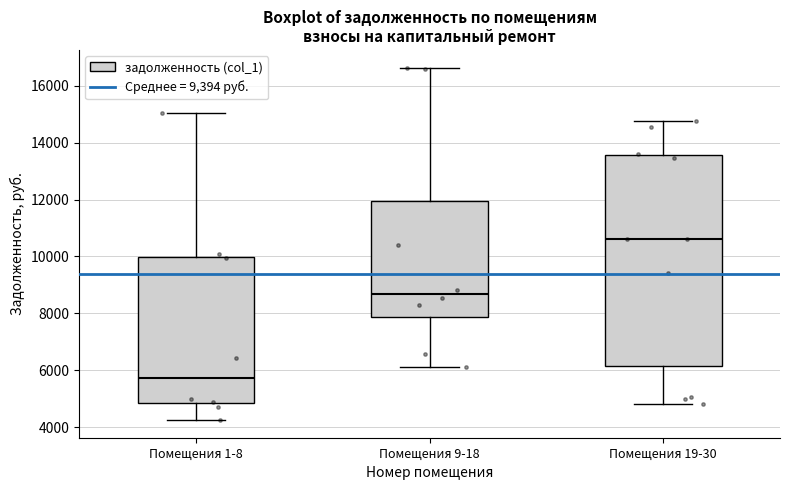

Comparing the boxes themselves (not the whiskers), which one is the tallest?

Помещения 19-30